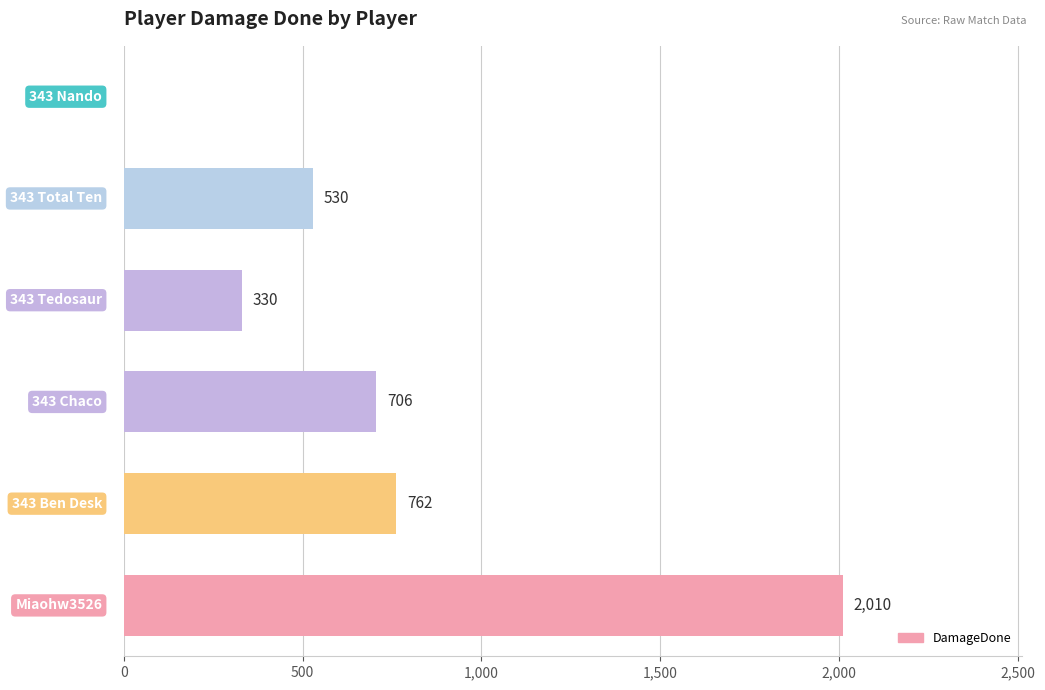

How many categories are shown in the chart?

6